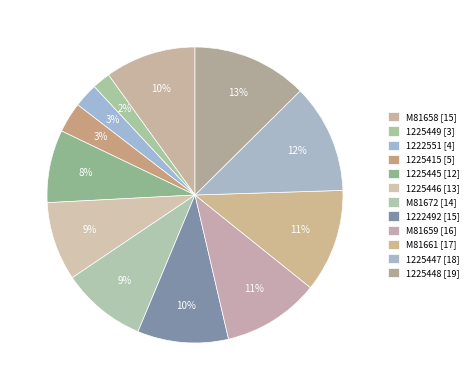

Between M81659 and M81672, which is larger?

M81659